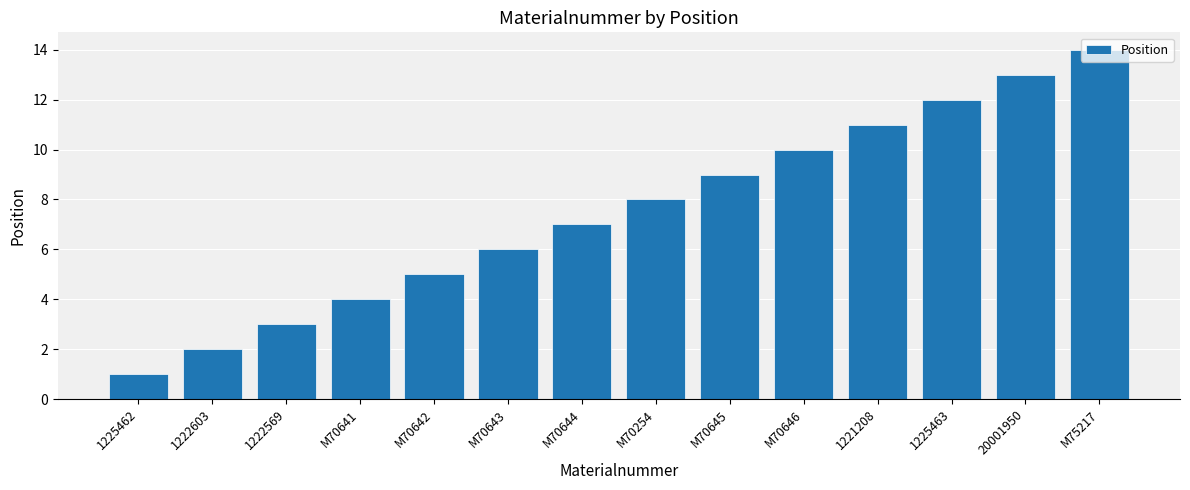

Where is the data nearest to the value 7?

M70644